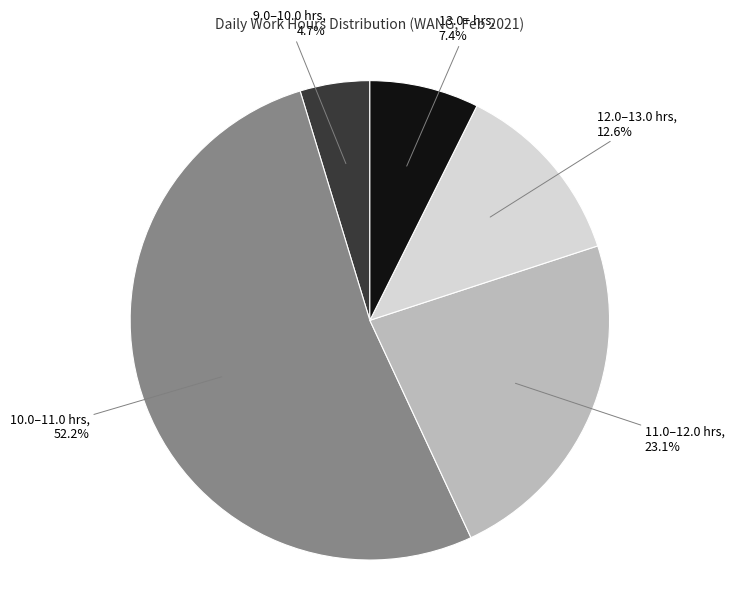

Is there any slice that represents more than half of the pie?

Yes